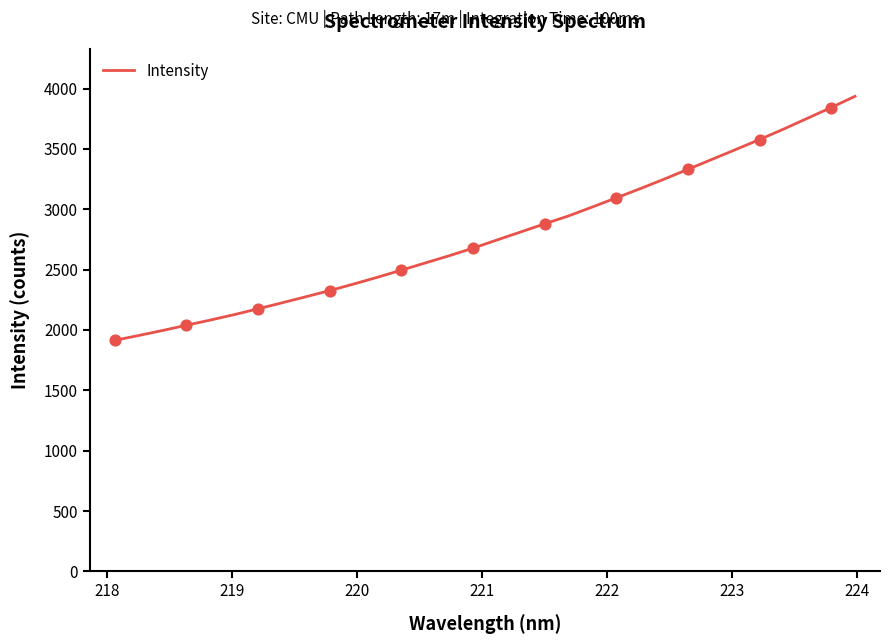

What is the difference between the maximum and minimum values?

2021.7